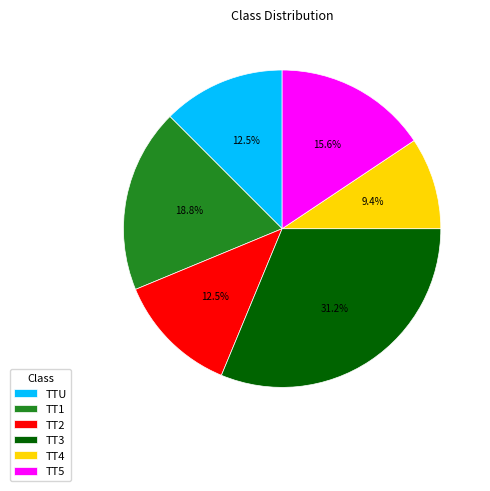

The TT5 slice represents 30% of the pie. True or false?

False